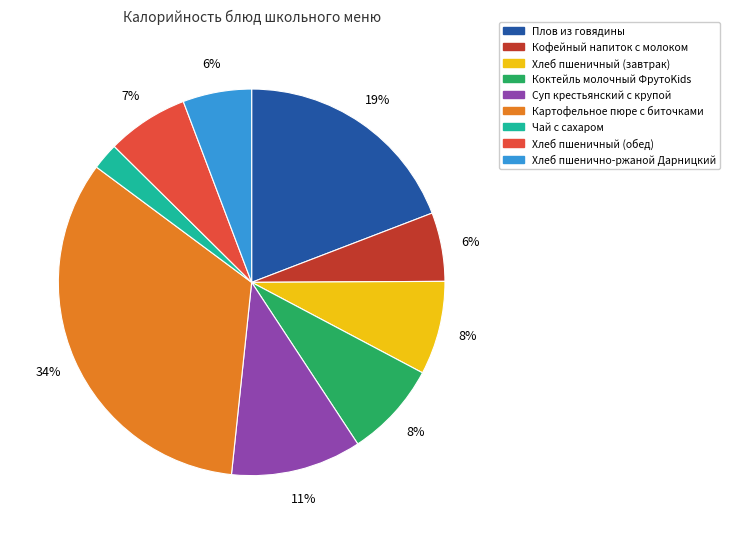

Which category has the biggest portion of the pie?

Картофельное пюре с биточками